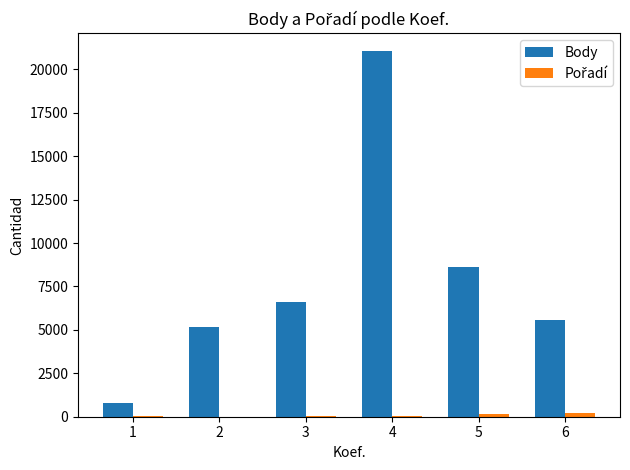

What is the sum of all Body values?

47749